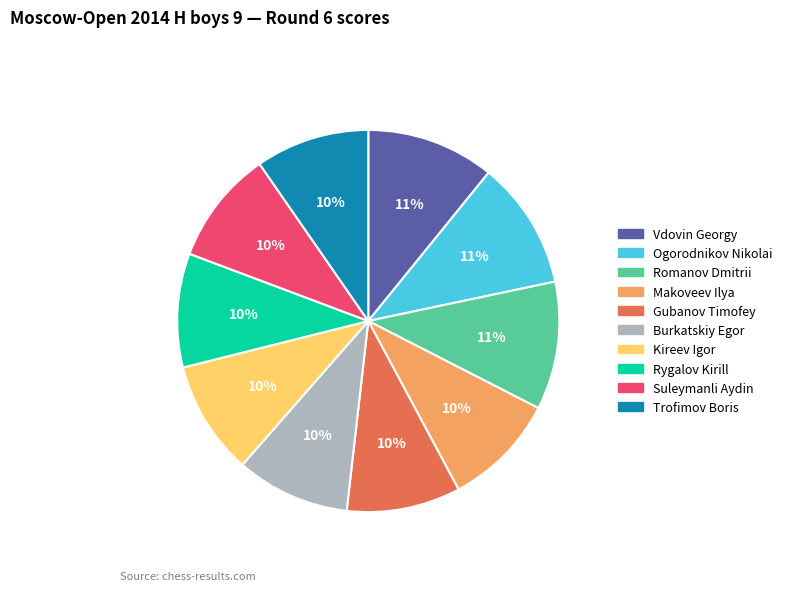

Is Kireev Igor the majority of the pie?

No